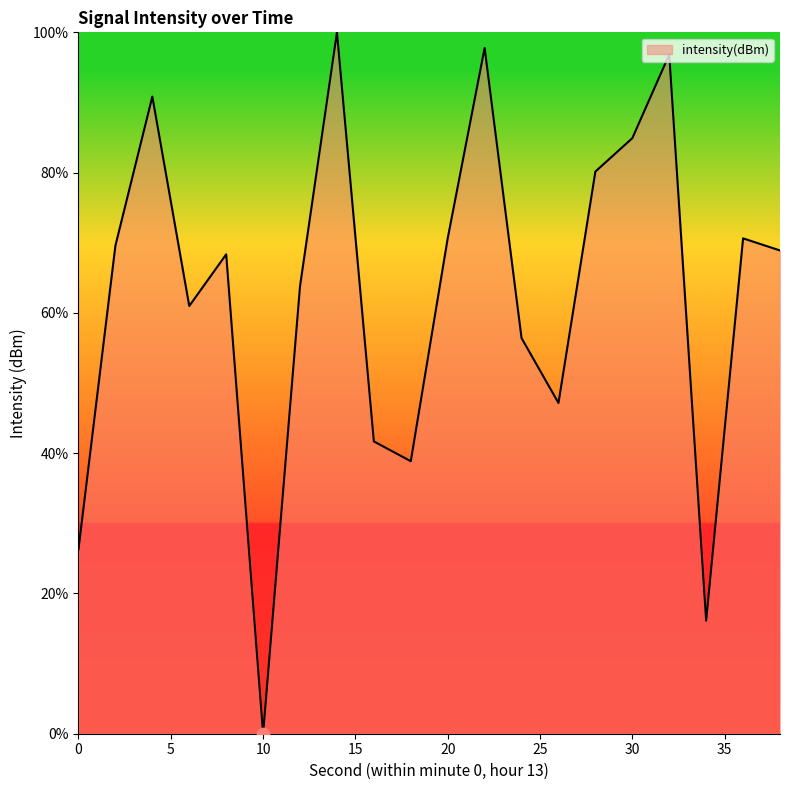

What is the greatest value displayed?

100.0